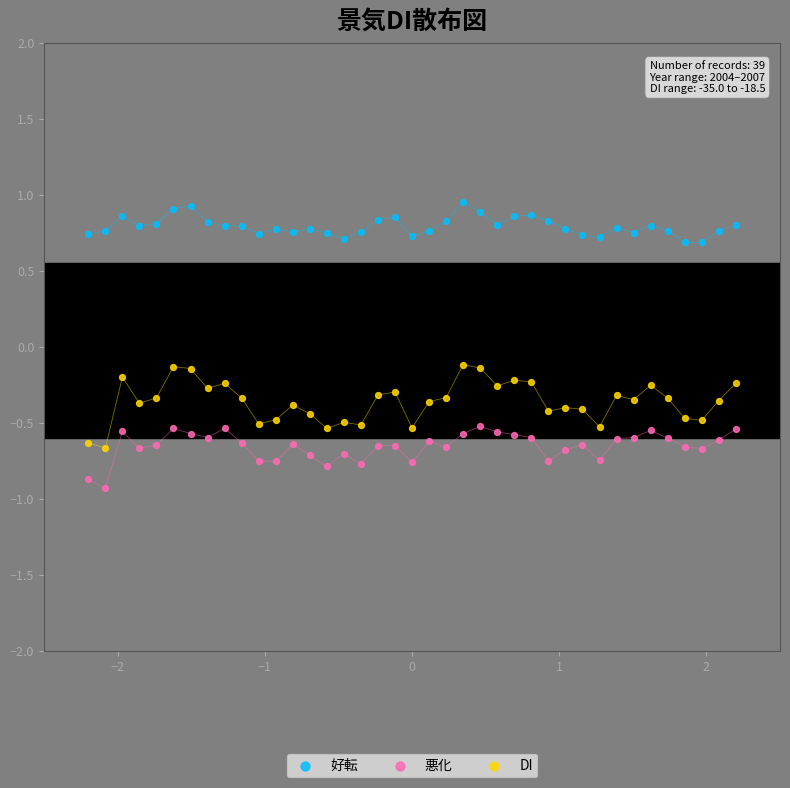

Across all data points, what is the range of X values (max minus min)?

4.4